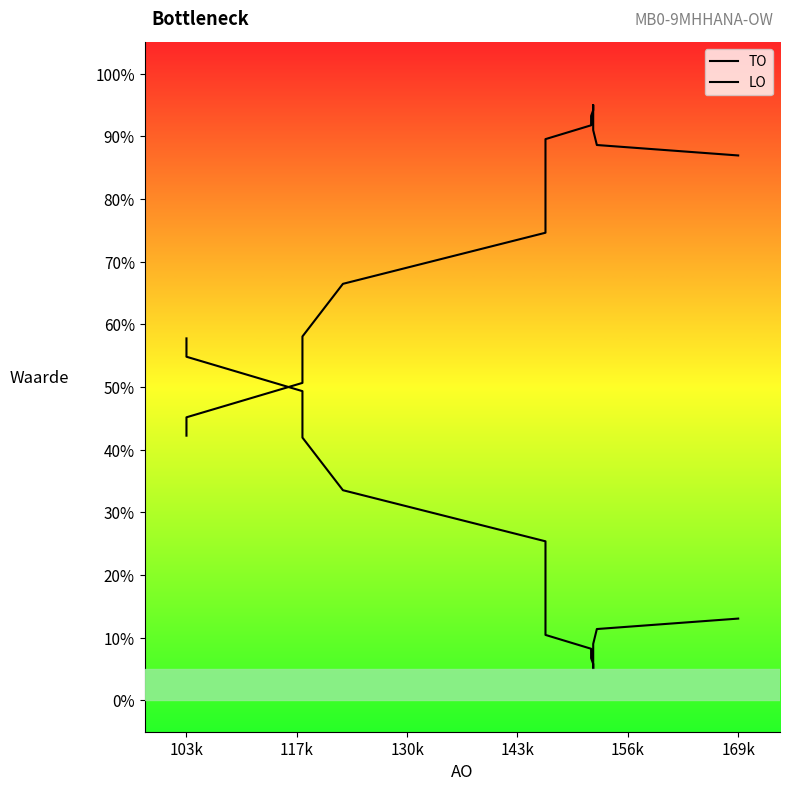

At which category is the sum across all series the highest?

103k